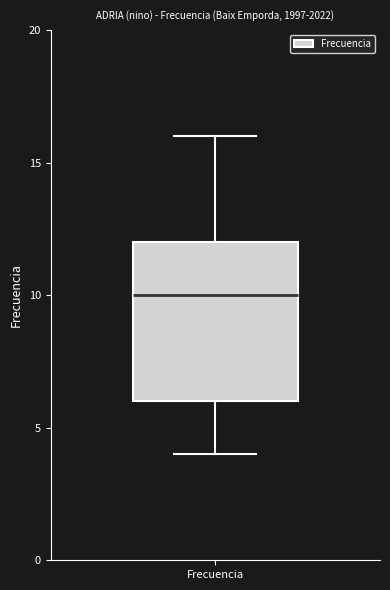

Transcribe this box plot: give where the median line is, the range the box spans, and where the two whiskers end, as read against the y-axis. The values are not printed on the chart, so give them approximately, as read against the axis.

median 10, box 6 to 12, whiskers 4 to 16